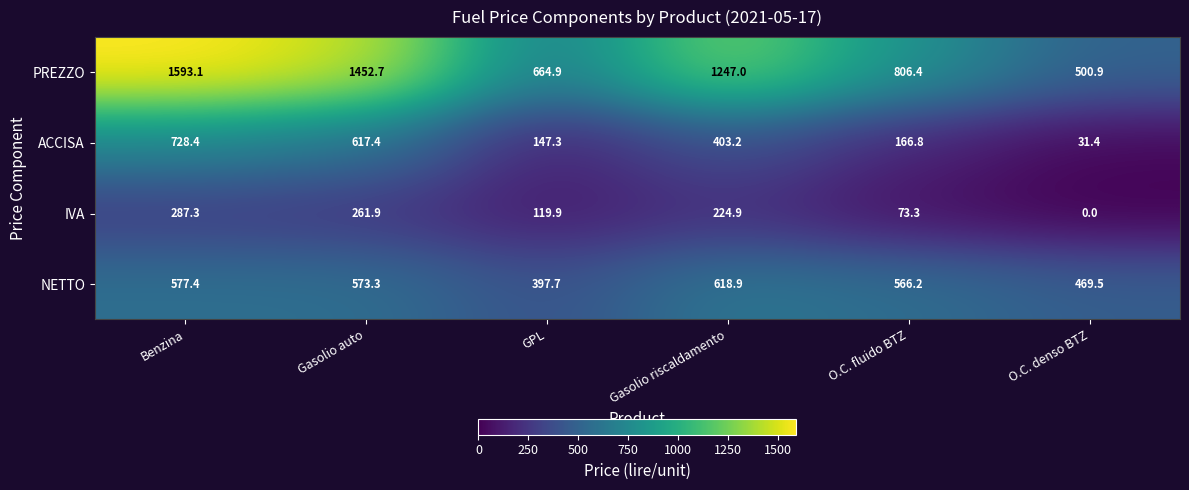

What is the maximum value for IVA?

287.3